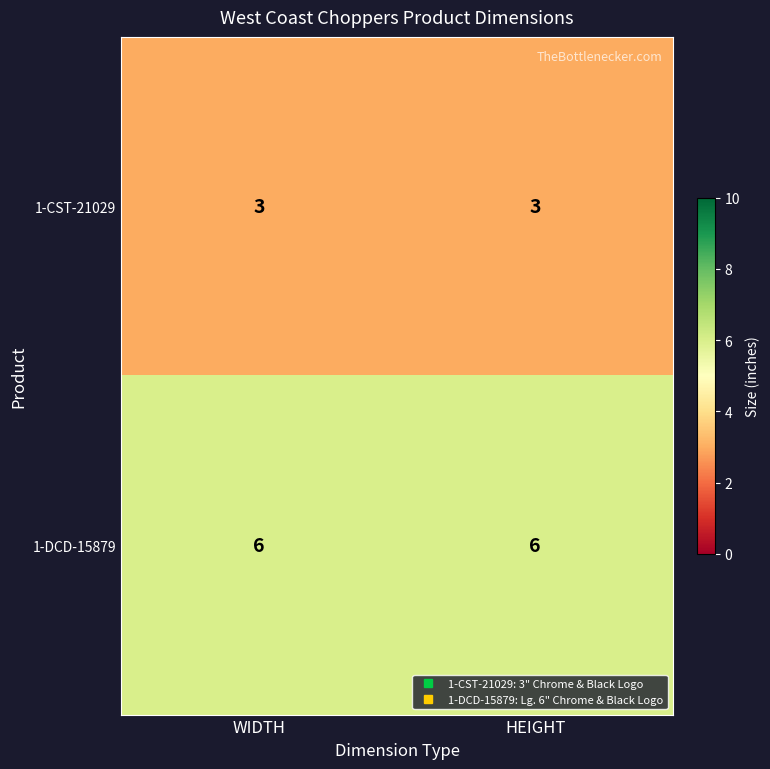

What is the average value of the 1-CST-21029 series?

3